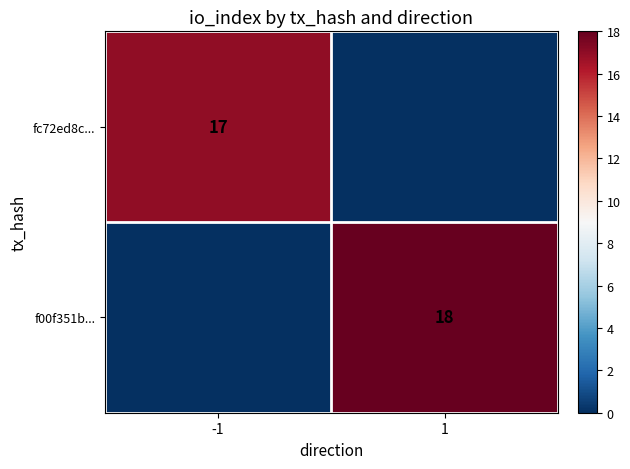

Between -1 and 1, which is larger?

-1